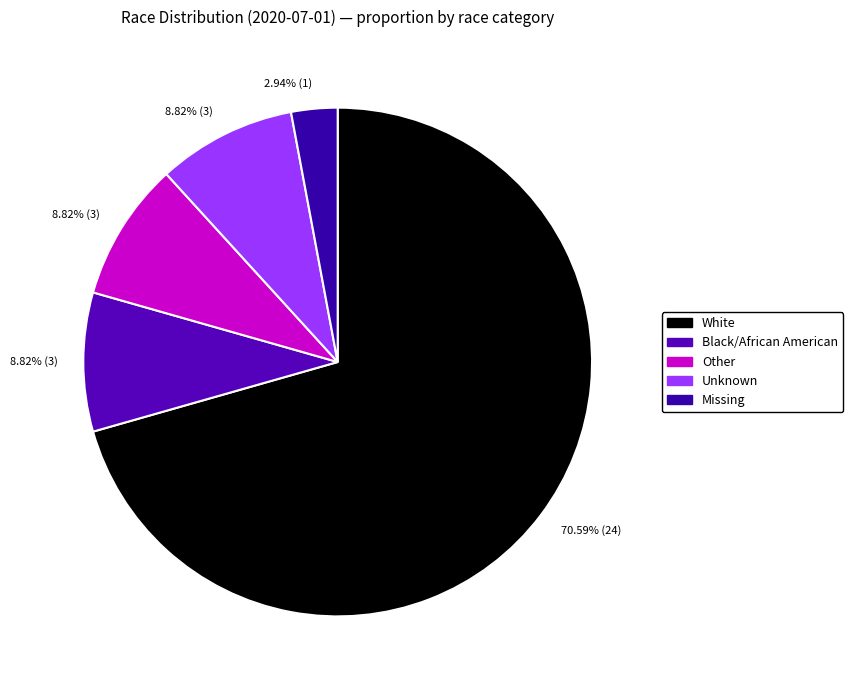

Which slice is the smallest?

Missing